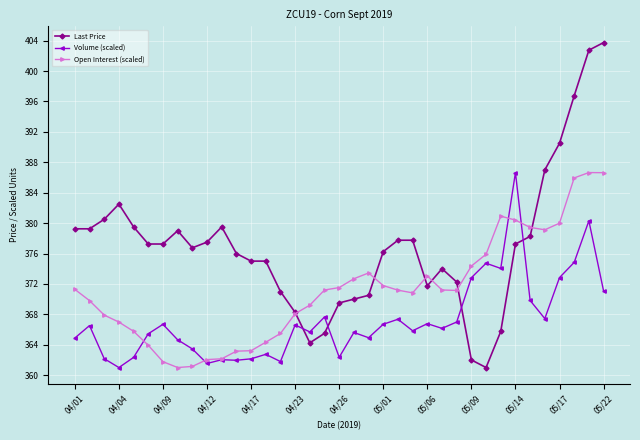

What is the value of the Last Price point at the 10th from the left?

377.5